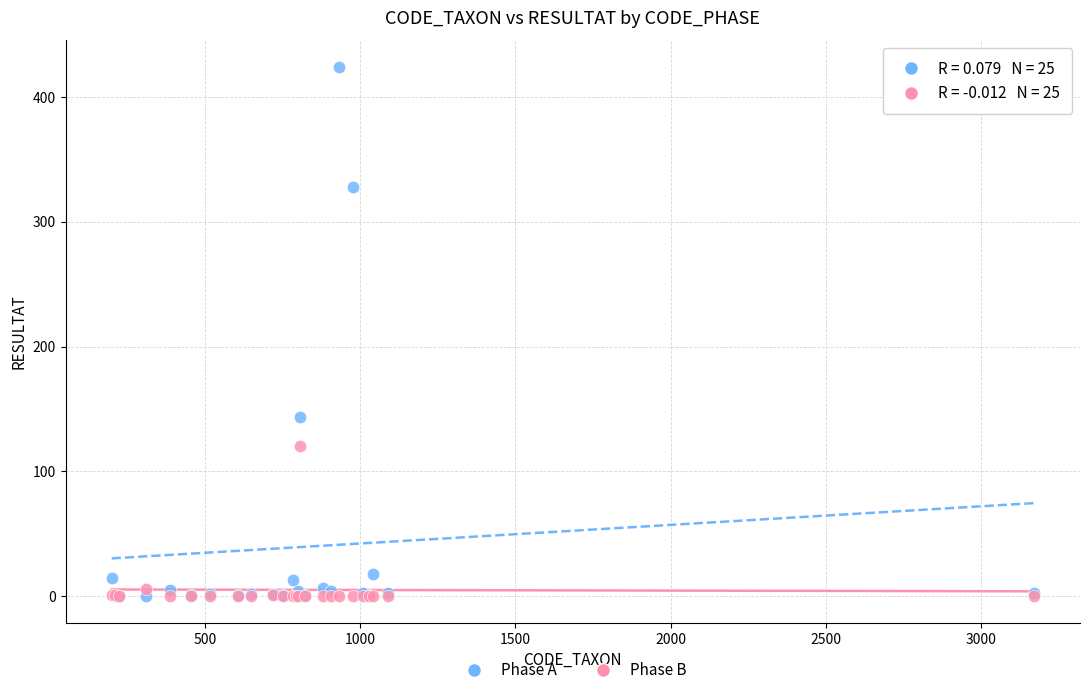

Across all series, what Y value is closest to 212?

144